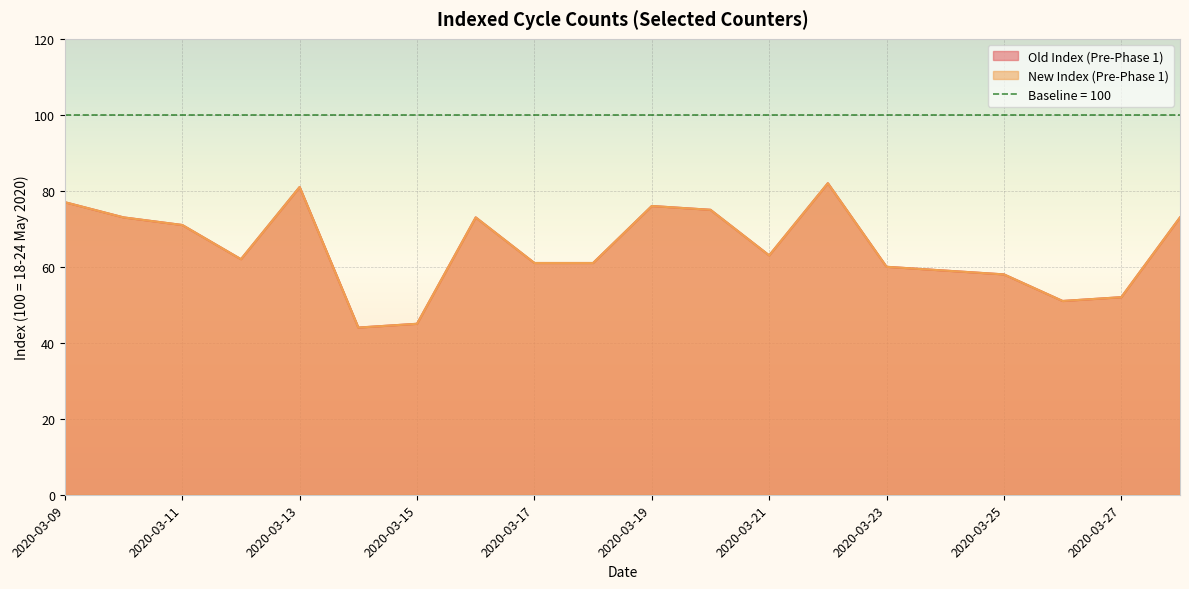

The New Index (Pre-Phase 1) series shows 63 at 2020-03-21. True or false?

True